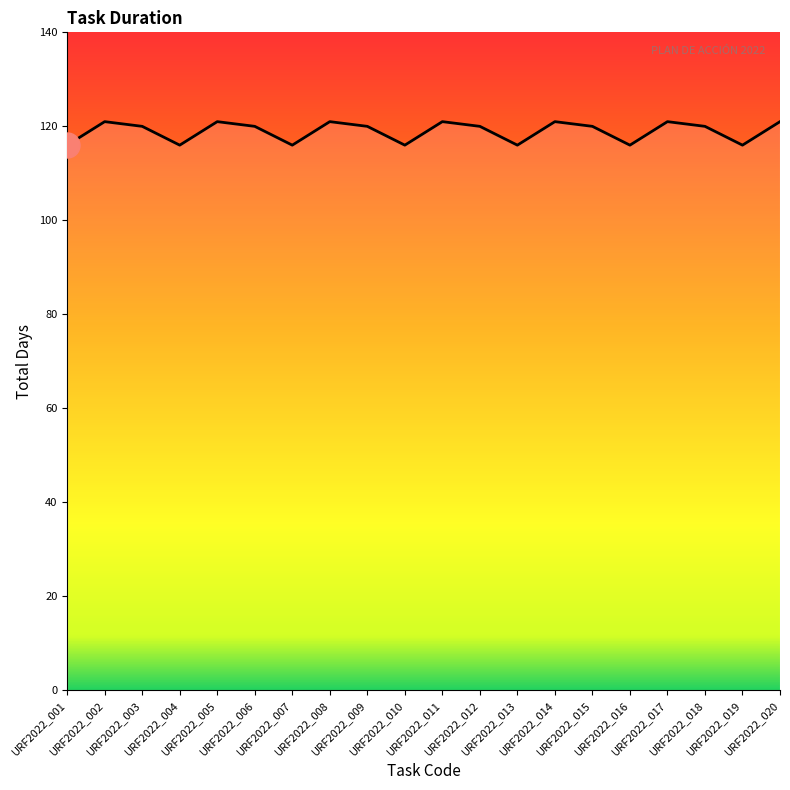

How many lines are shown in the chart?

1